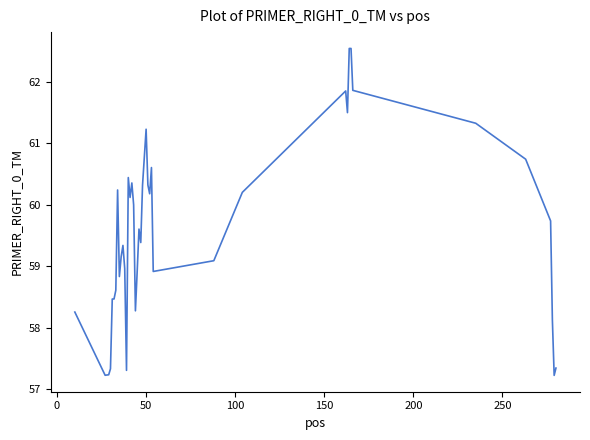

What is the maximum value shown in the chart?

62.5